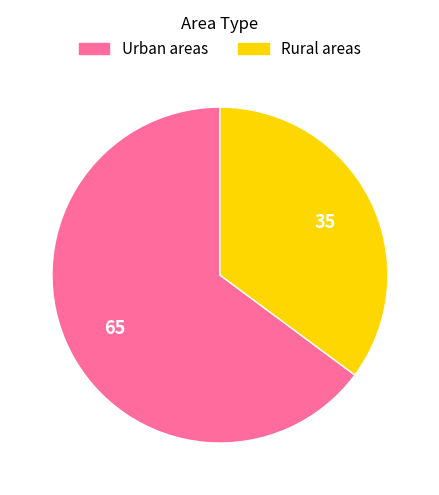

Does Urban areas account for over 50% of the chart?

Yes